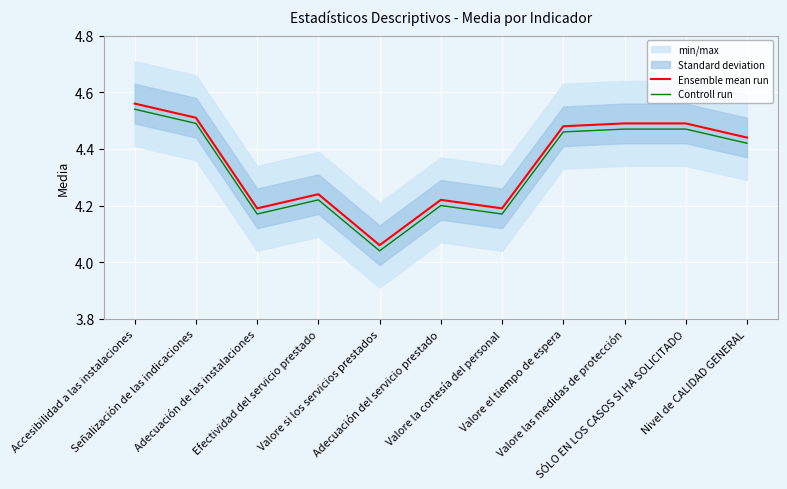

True or false: Controll run and Ensemble mean run cross at least once.

False